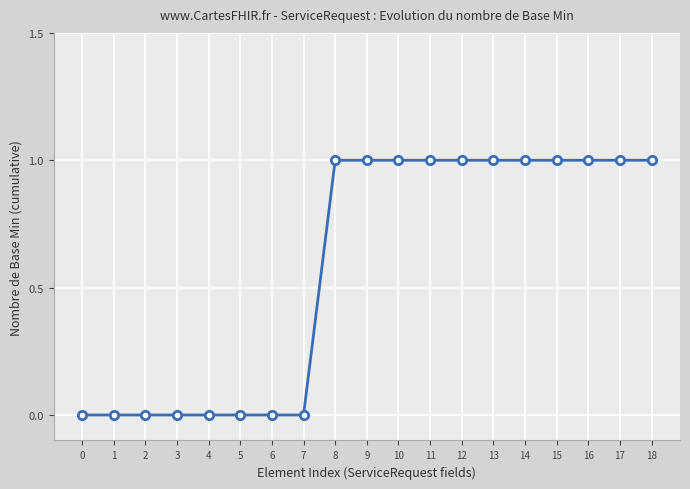

Is it true that the value at 2 is 1?

False